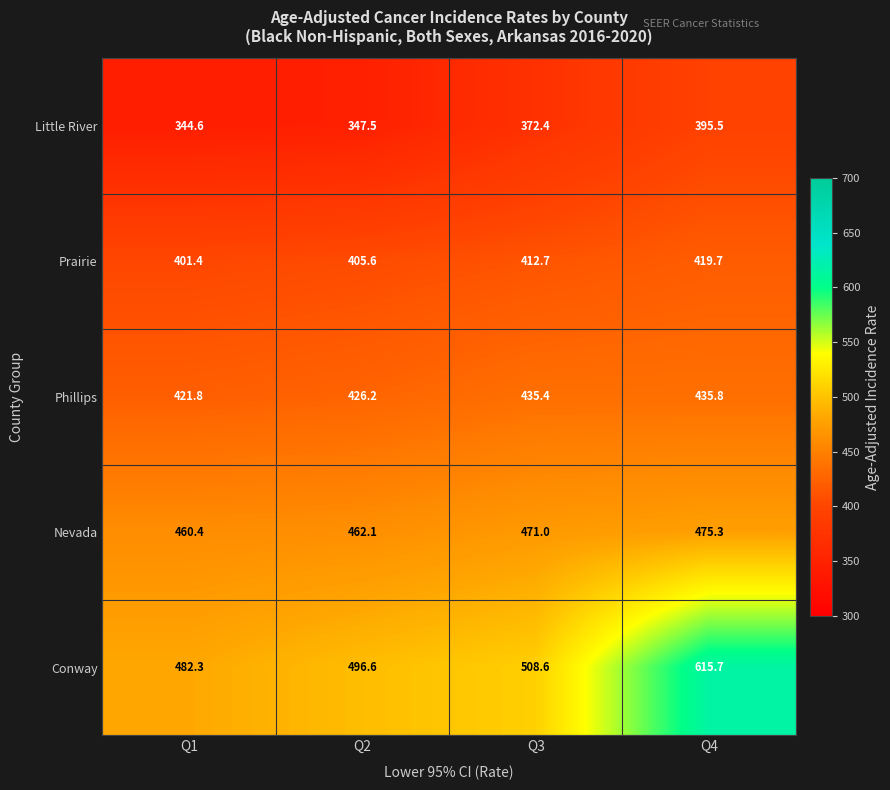

What is the sum of all Conway values?

2103.2